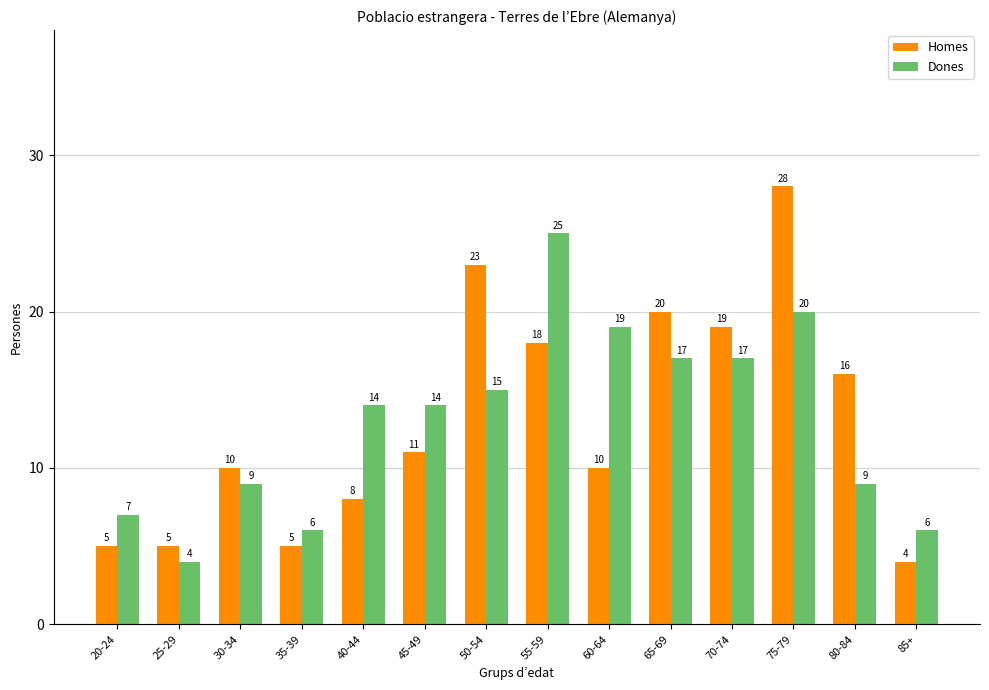

What is the sum of all Dones values?

182